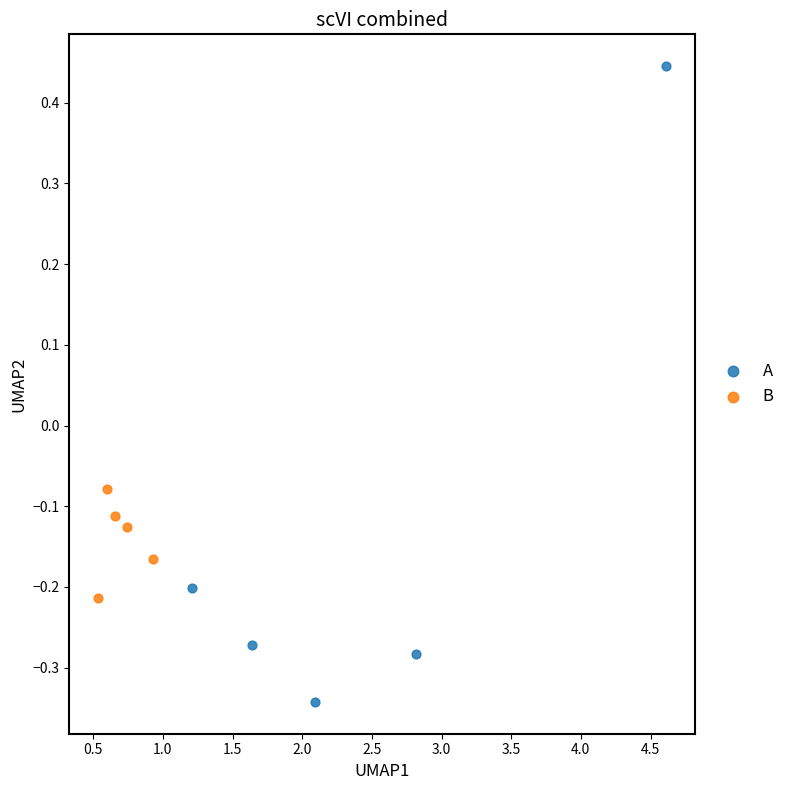

Which series contains the lowest Y value?

A